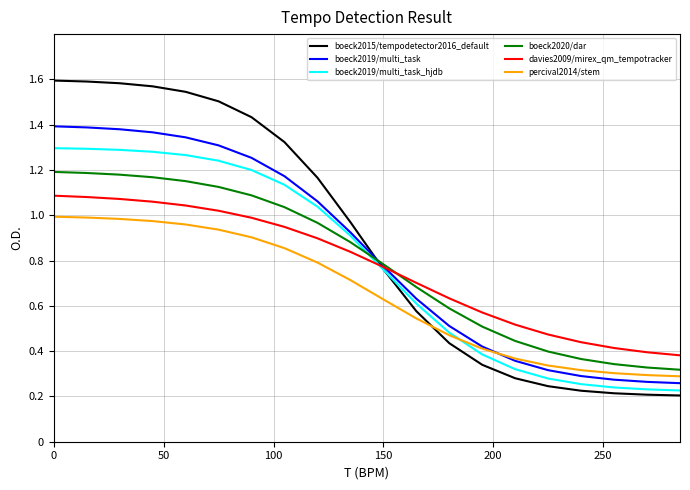

Rank the series by their maximum value, from highest to lowest.

boeck2015/tempodetector2016_default, boeck2019/multi_task, boeck2019/multi_task_hjdb, boeck2020/dar, davies2009/mirex_qm_tempotracker, percival2014/stem